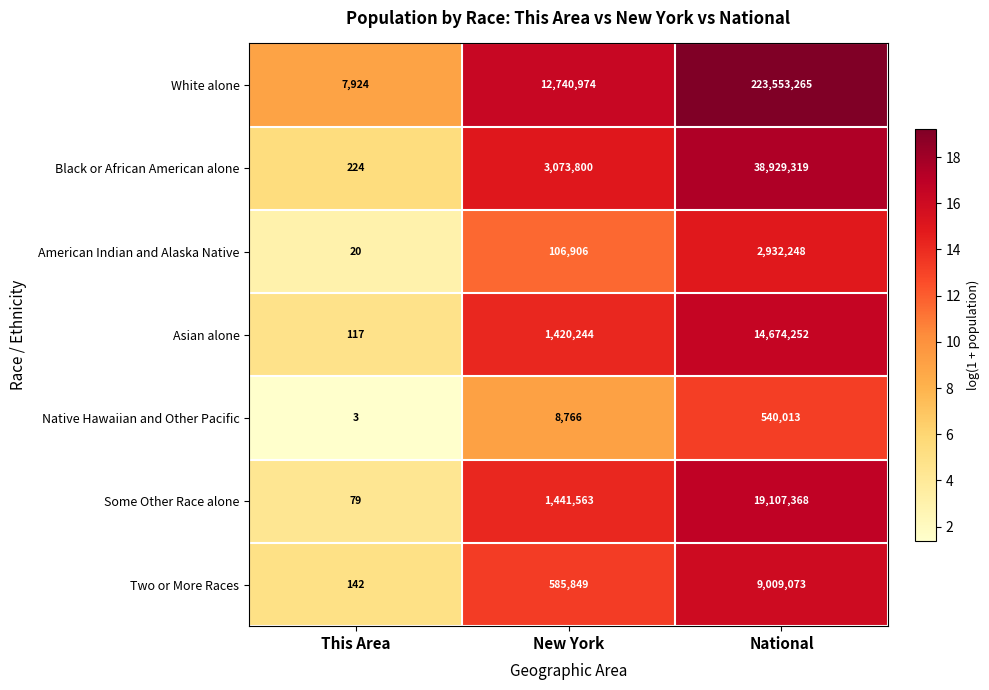

Rank the series at National from highest to lowest value.

White alone, Black or African American alone, Some Other Race alone, Asian alone, Two or More Races, American Indian and Alaska Native, Native Hawaiian and Other Pacific